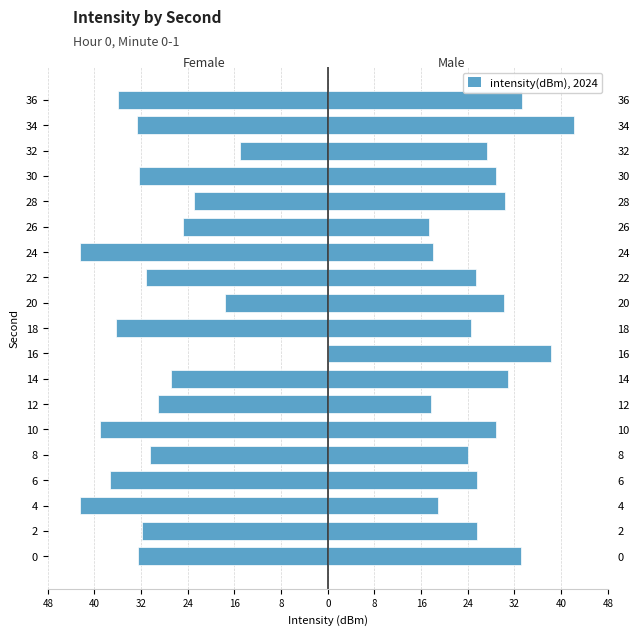

Between 18 and 34, which series saw the biggest shift?

Male